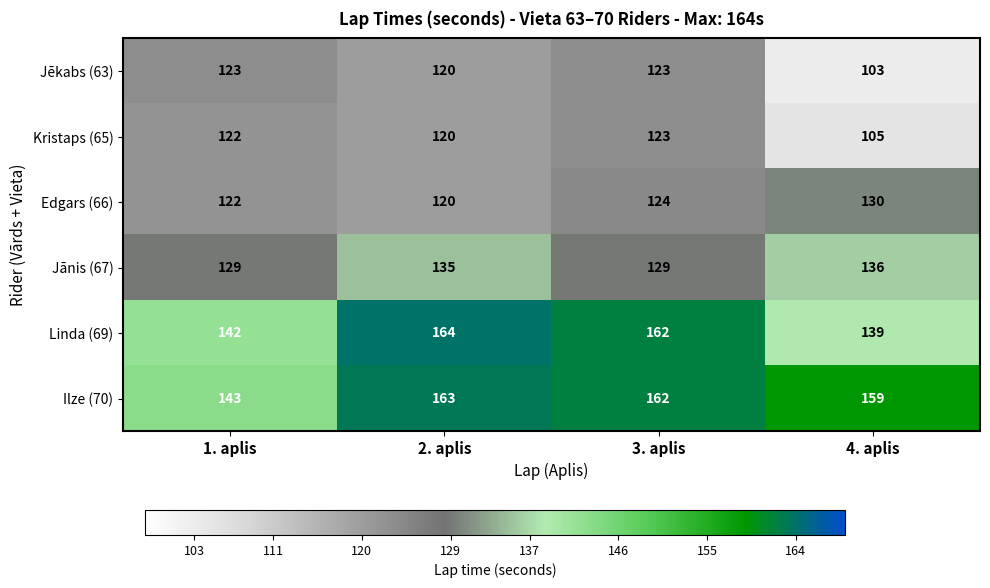

Which series has the largest total across all categories?

Ilze (70)